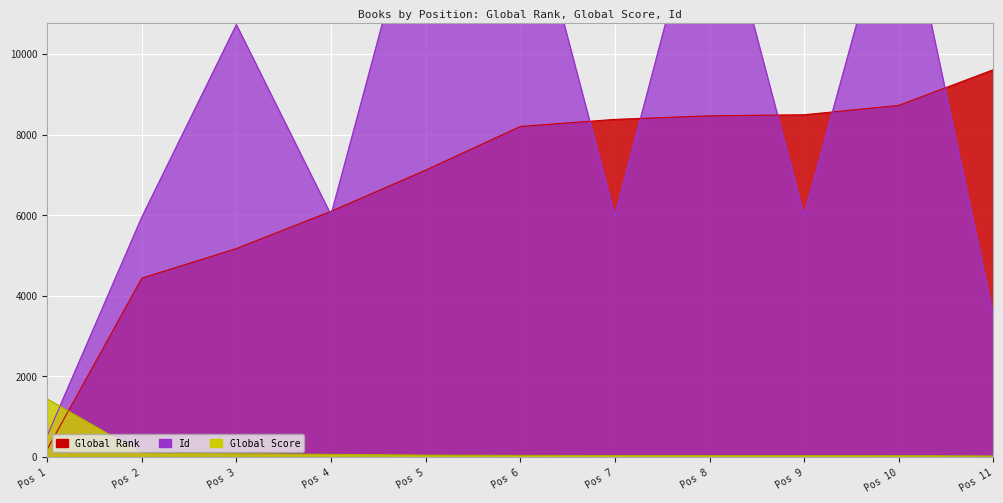

What is the difference between the highest and lowest values at Pos 5?

14711